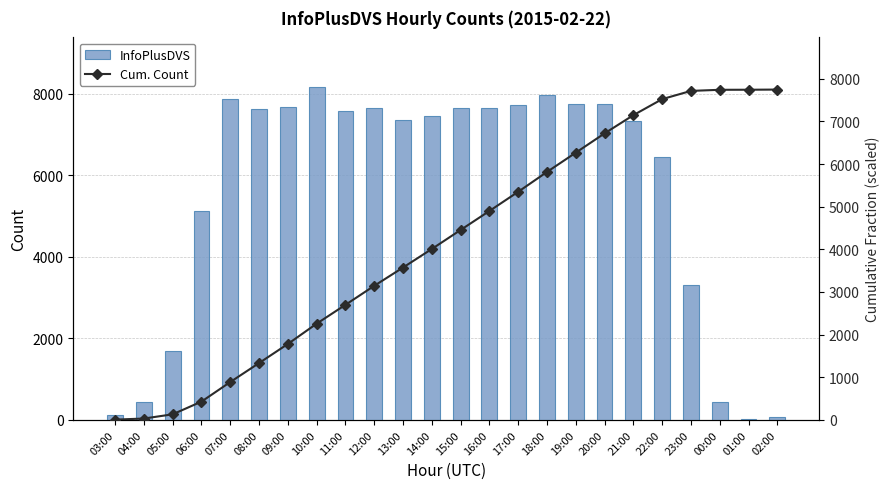

What is the difference between the InfoPlusDVS values at 07:00 and 04:00?

7429.0